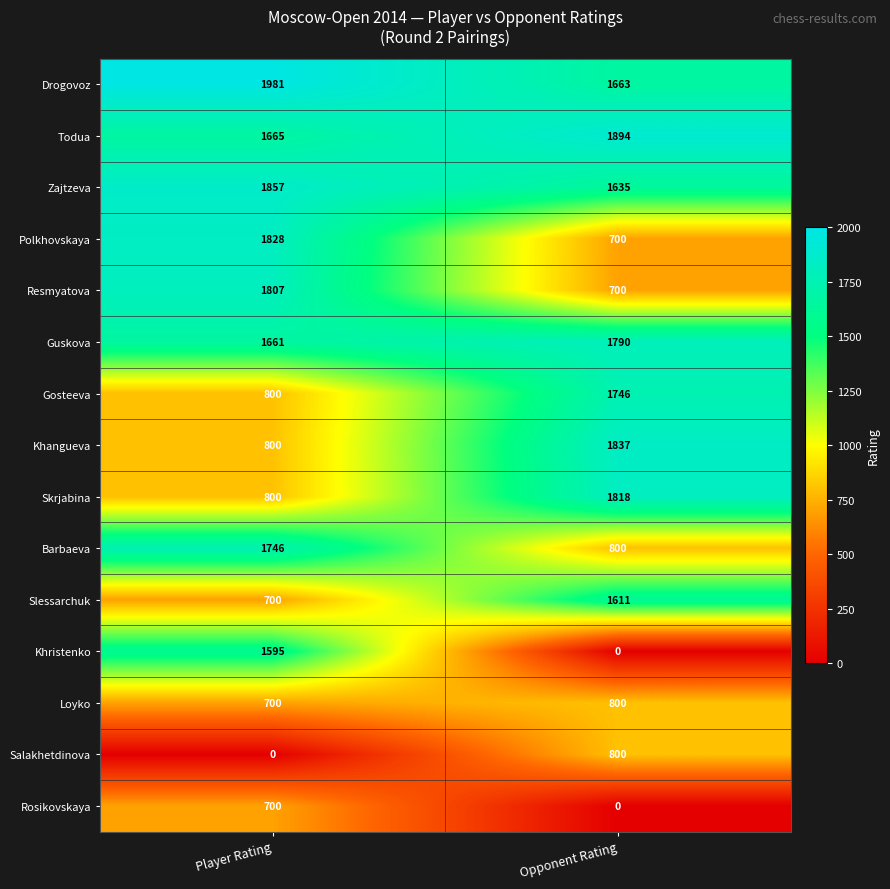

At which category is the sum across all series the highest?

Player Rating